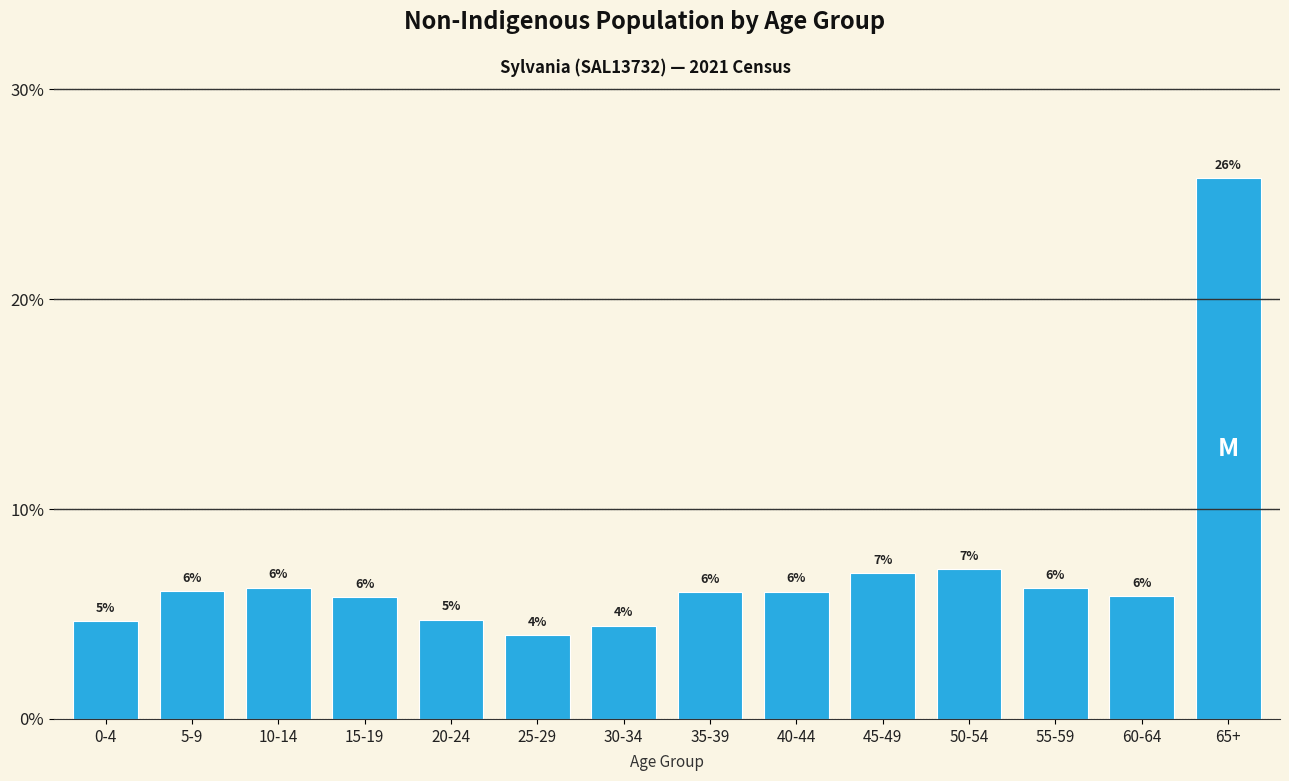

Which label corresponds to the largest value in the chart?

65+